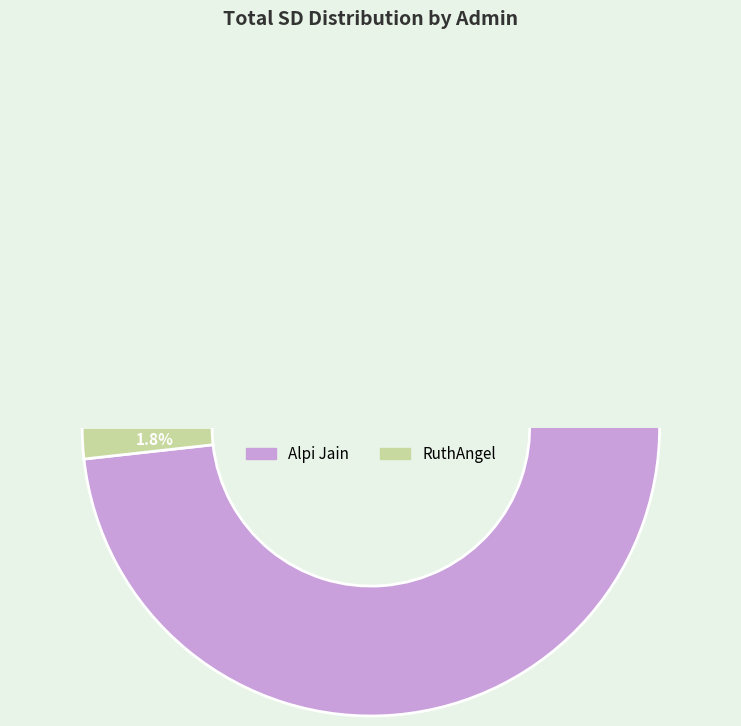

Which slice is the largest?

Alpi Jain